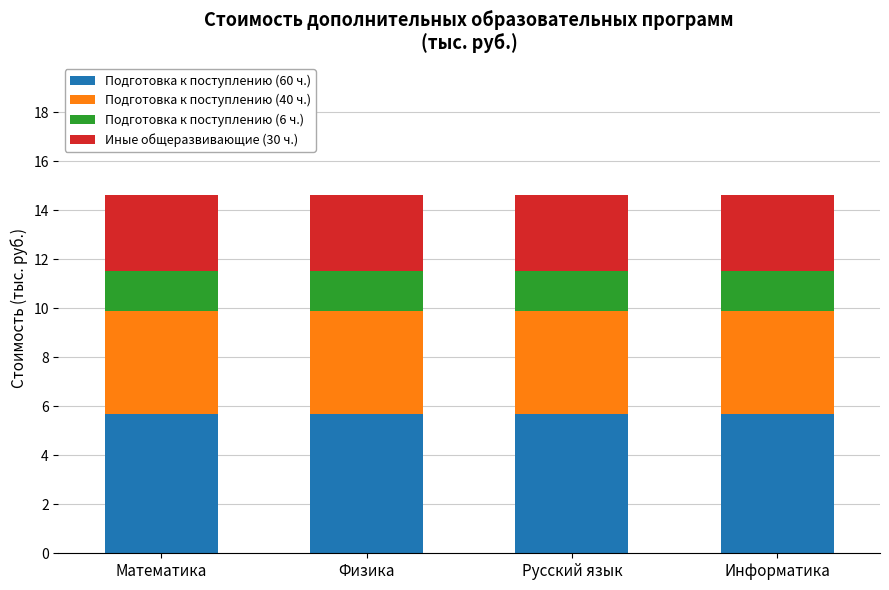

What is the total value across all series at Математика?

14.6